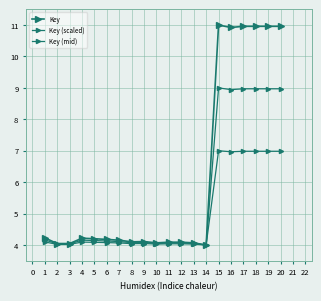

The Key (scaled) series shows 10.1 at 16. True or false?

False